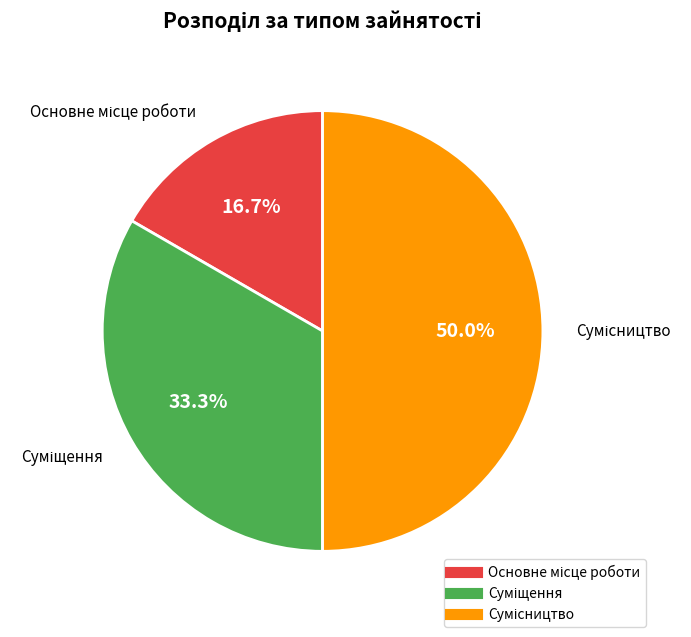

Rank the categories by value from lowest to highest.

Основне місце роботи, Суміщення, Сумісництво